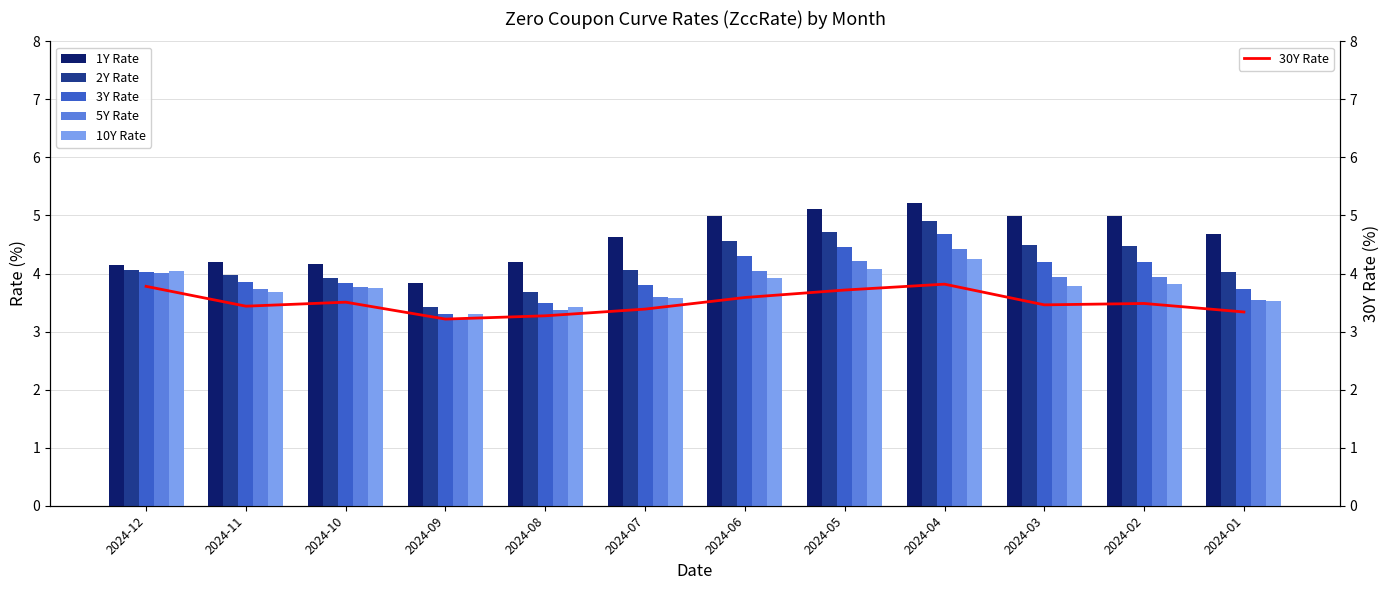

Between 2024-07 and 2024-11, which is larger?

2024-07